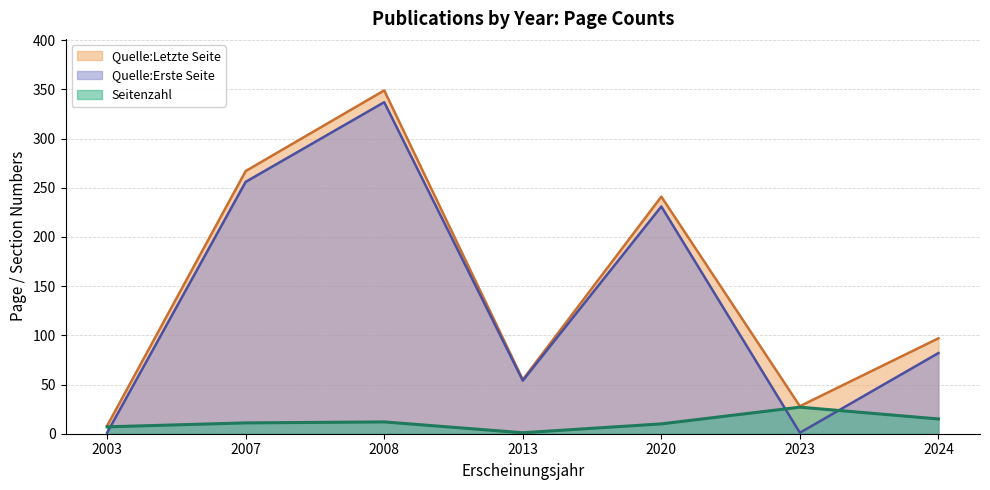

Rank the series at 2024 from lowest to highest value.

Seitenzahl, Quelle:Erste Seite, Quelle:Letzte Seite